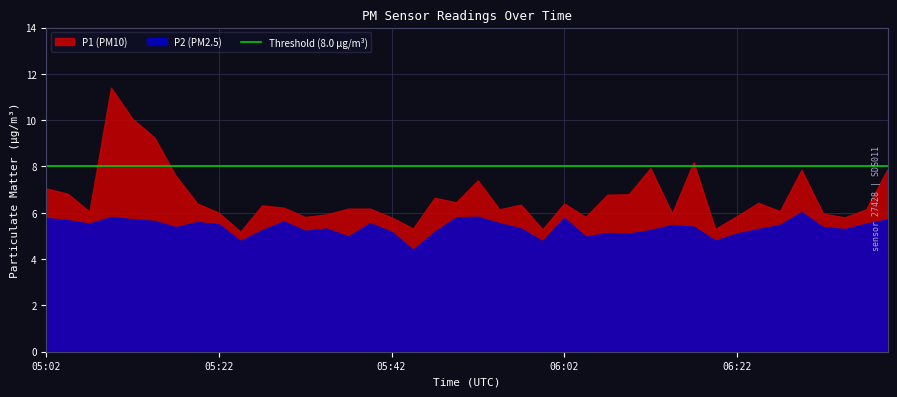

Which series has the largest total across all categories?

P1 (PM10)